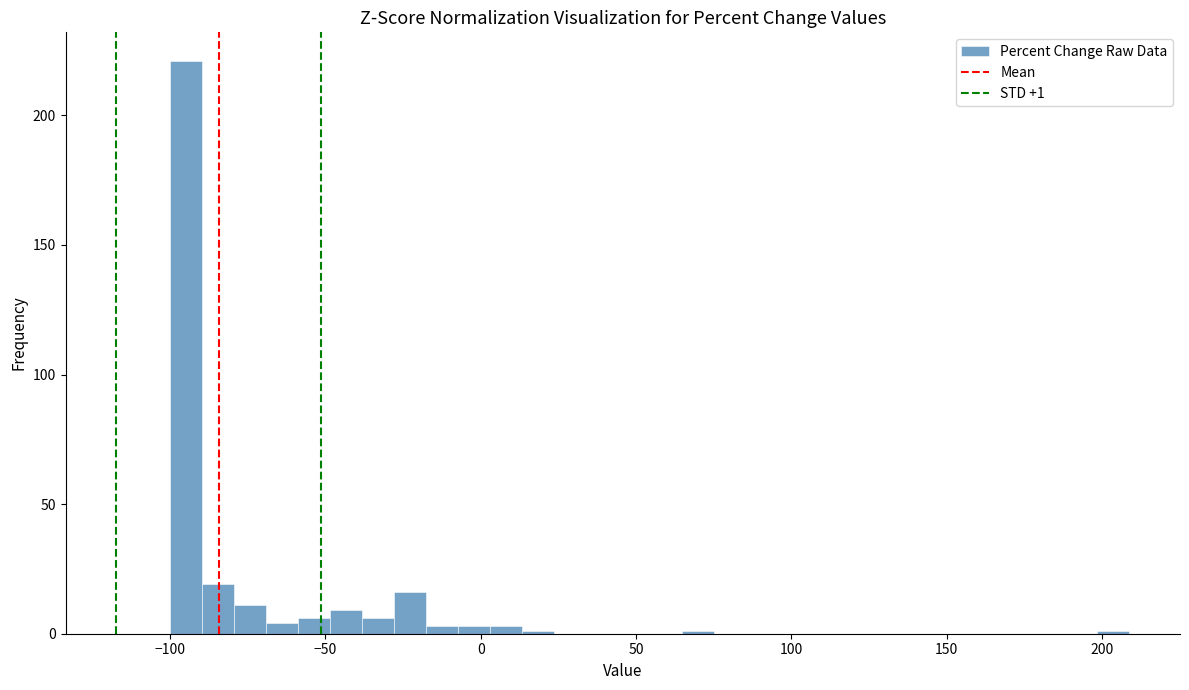

Around what value on the x-axis is the tallest bar? Give the approximate position of its centre, as read against the axis.

-95